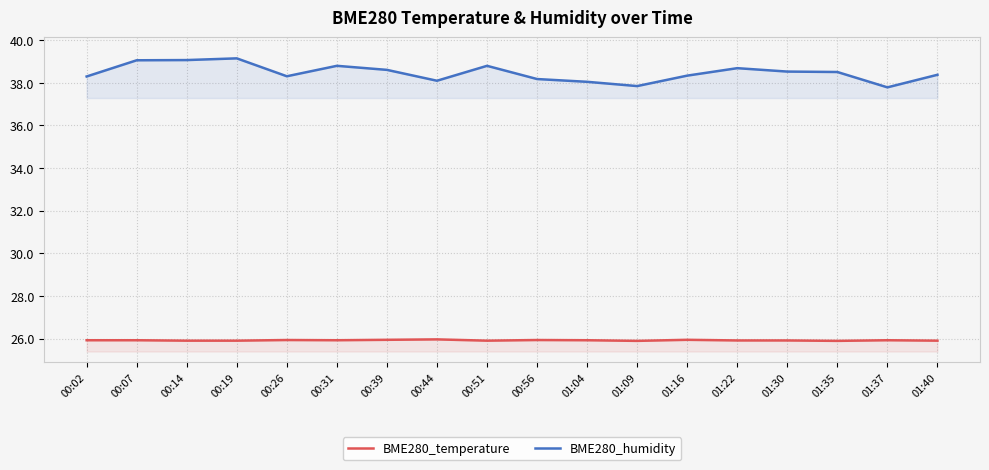

At how many categories does at least one series exceed 34?

18